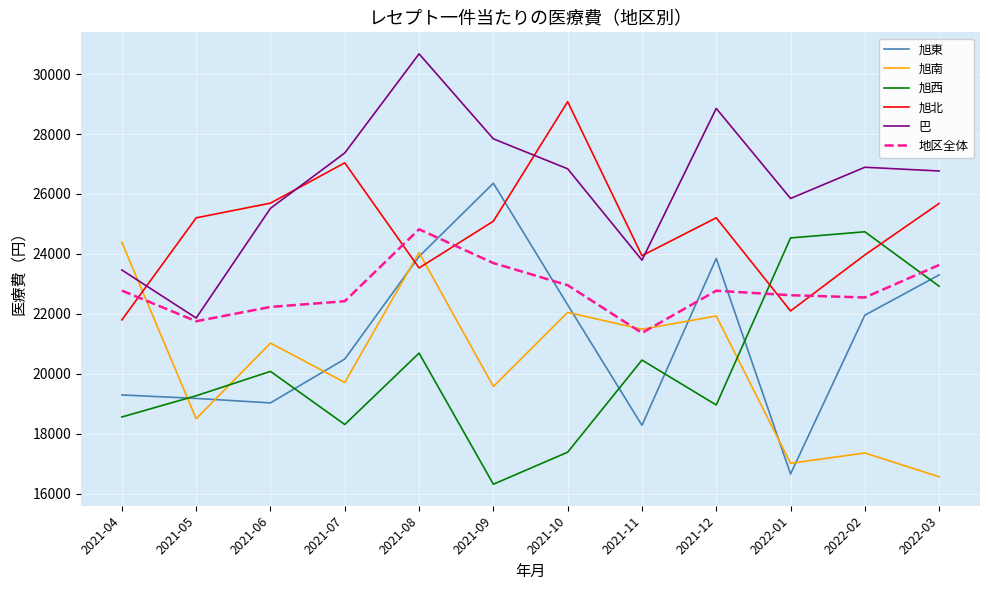

True or false: 旭西 has a value of 16315.6 at 2021-09.

True